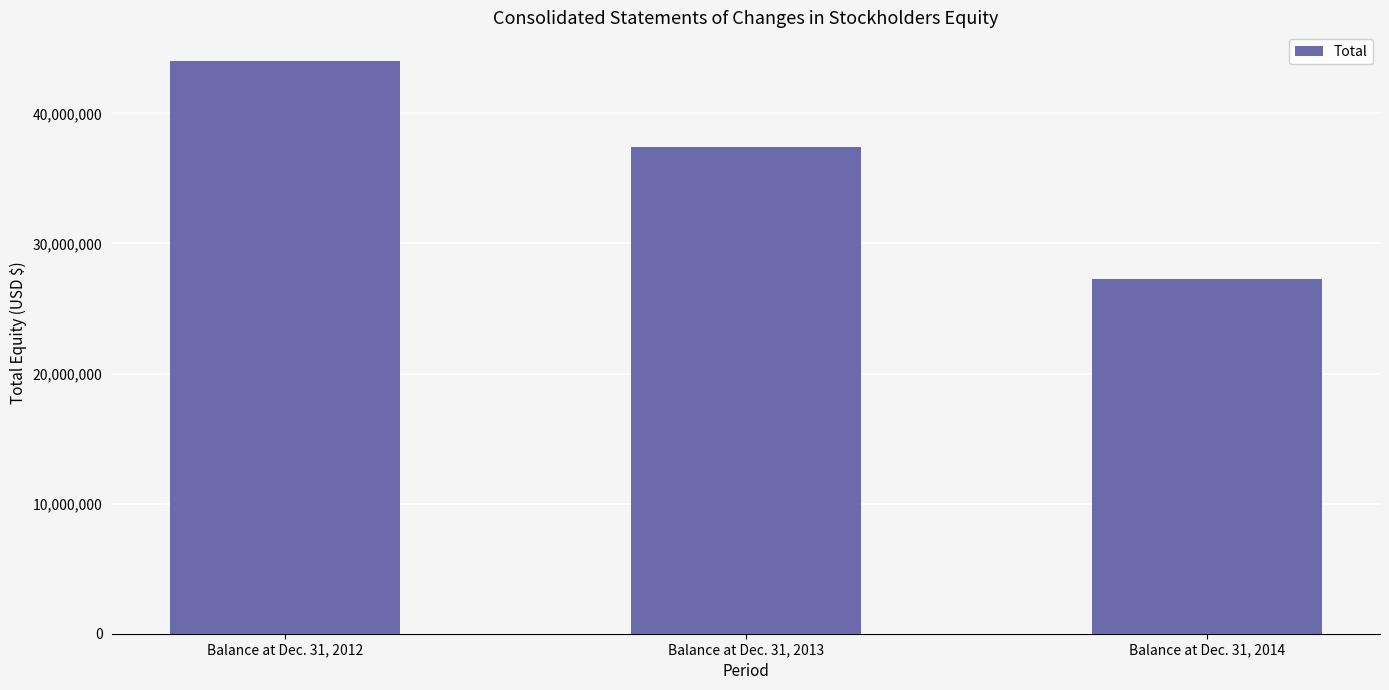

Reading left to right, what are all the values shown in this chart?

44027000	37449000	27255000